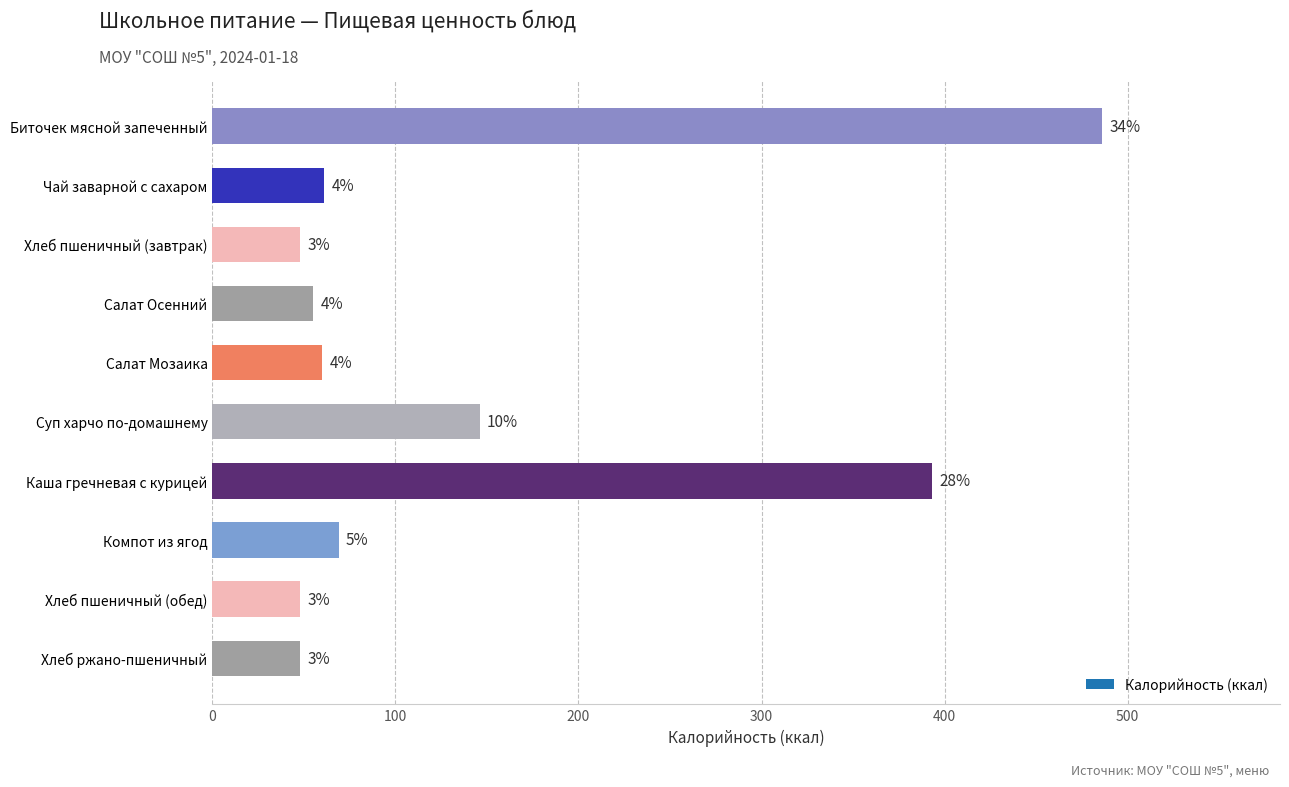

How many bars are there in total?

10